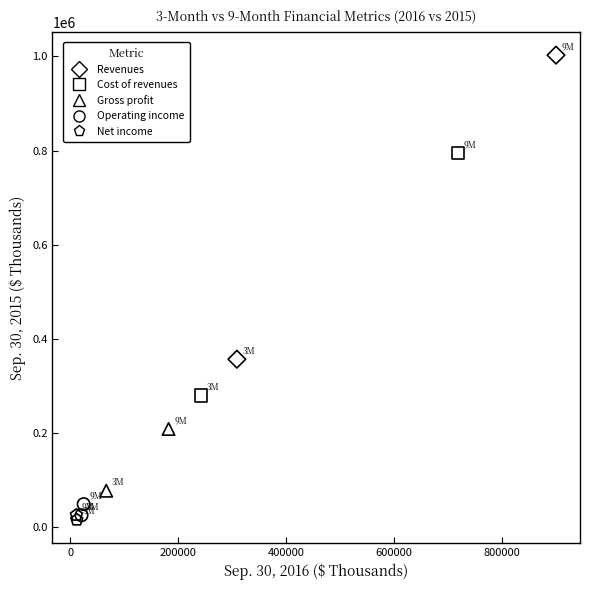

What are all the series names shown in the legend?

Revenues, Cost of revenues, Gross profit, Operating income, Net income